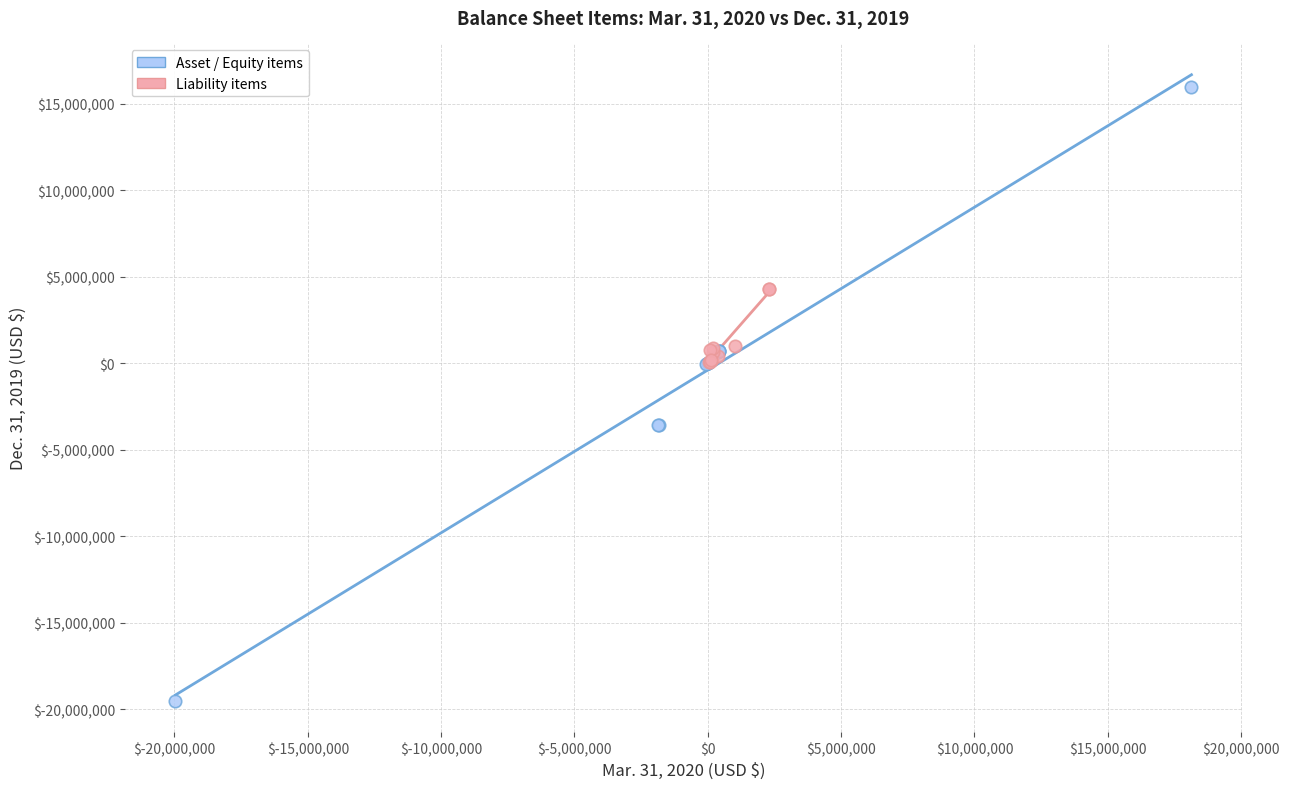

Which series reaches the minimum Y coordinate?

Asset / Equity items